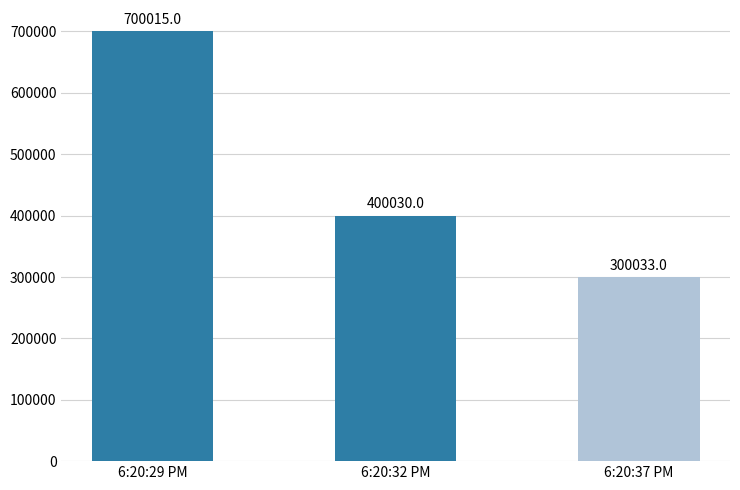

Reading left to right, list all the values displayed in this chart.

700015	400030	300033